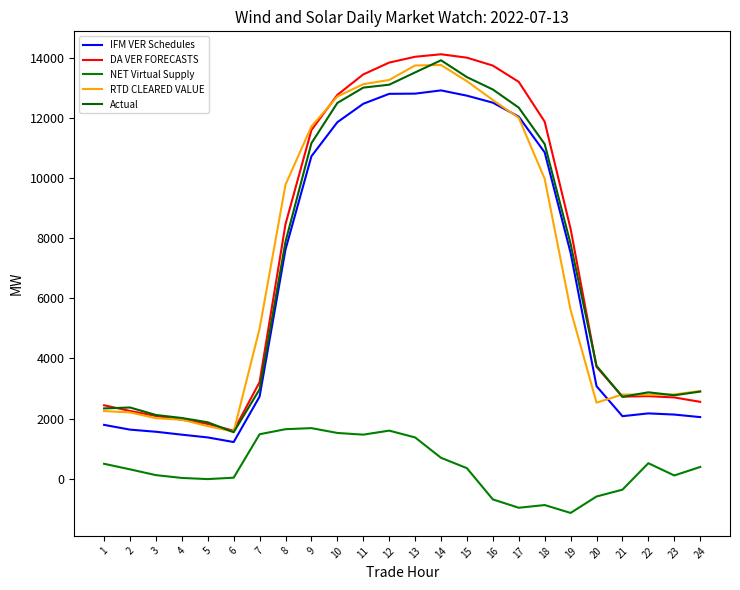

How many times do DA VER FORECASTS and Actual cross each other?

5